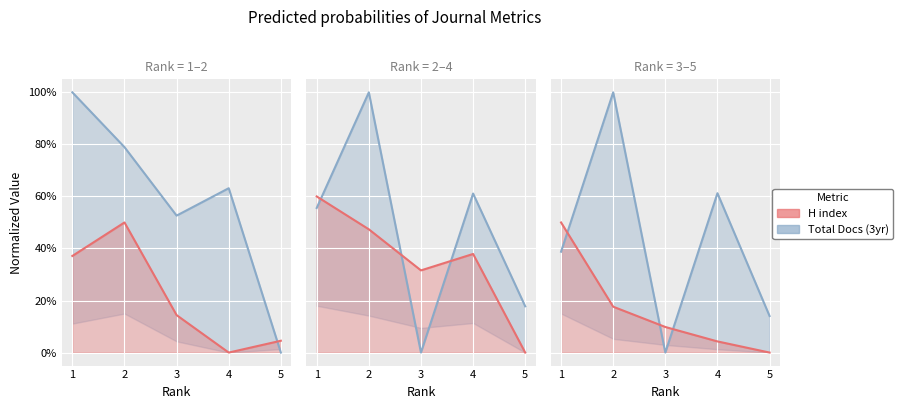

What is the average value of the Total Docs (3yr) series?

0.4